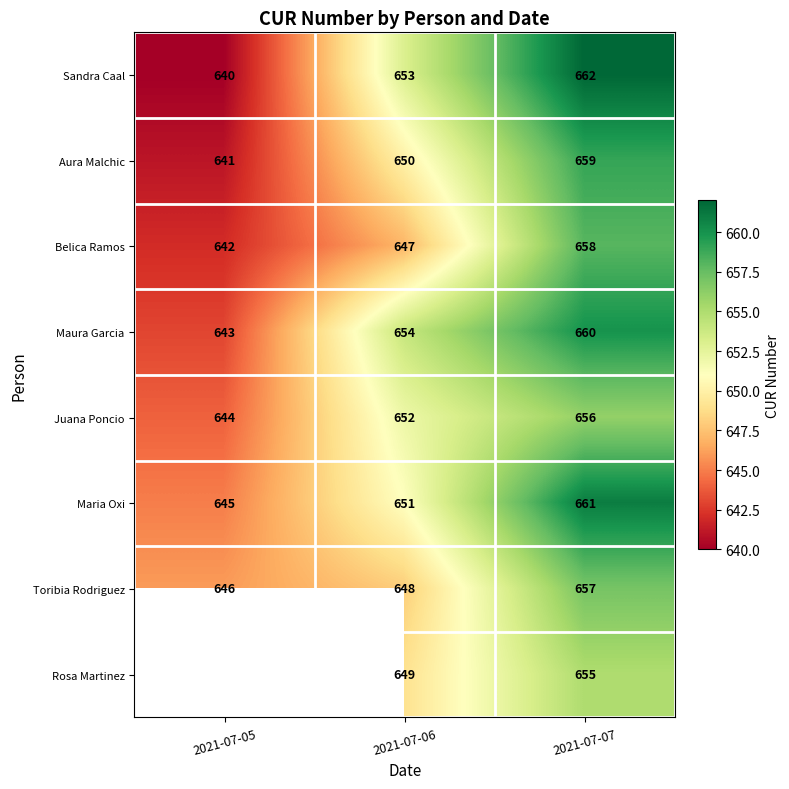

Count the Toribia Rodriguez values in the range 646 to 657.

3